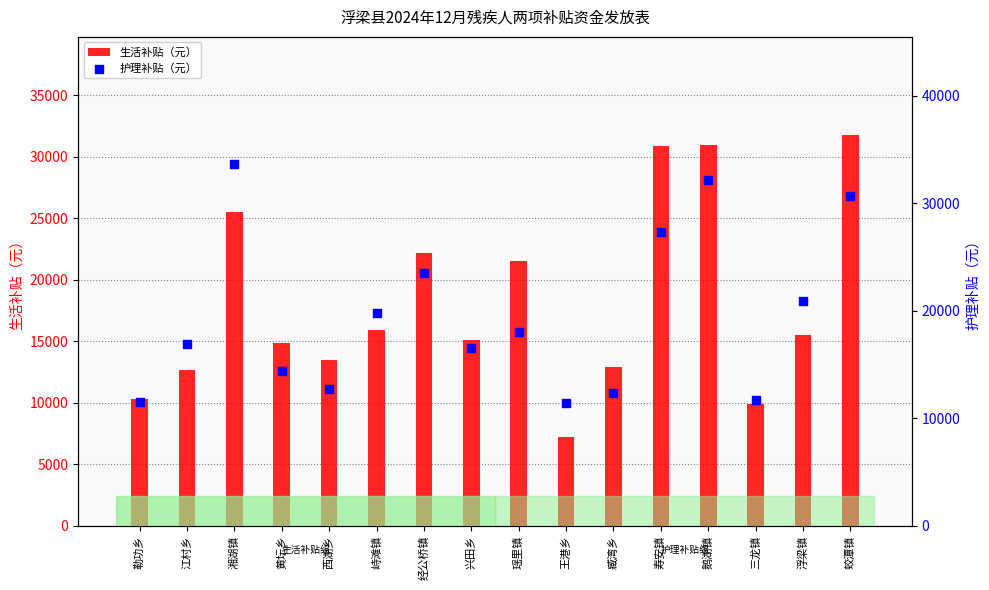

Which series reaches the maximum Y coordinate?

护理补贴（元）